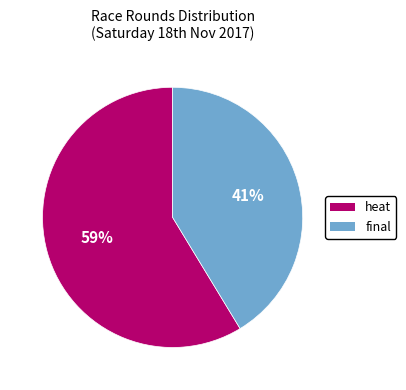

Is there any slice that represents more than half of the pie?

Yes